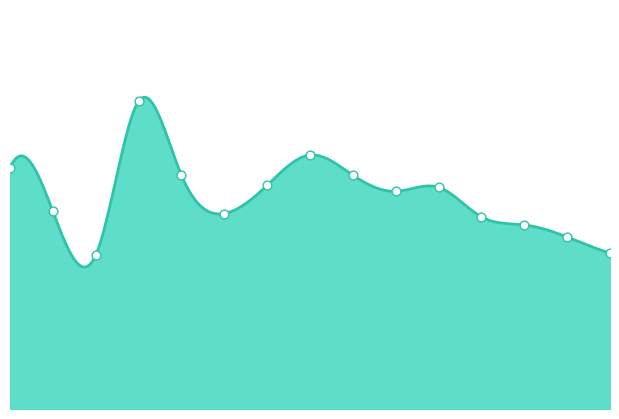

Approximately how many times larger is the value at 2 compared to 8?

0.7